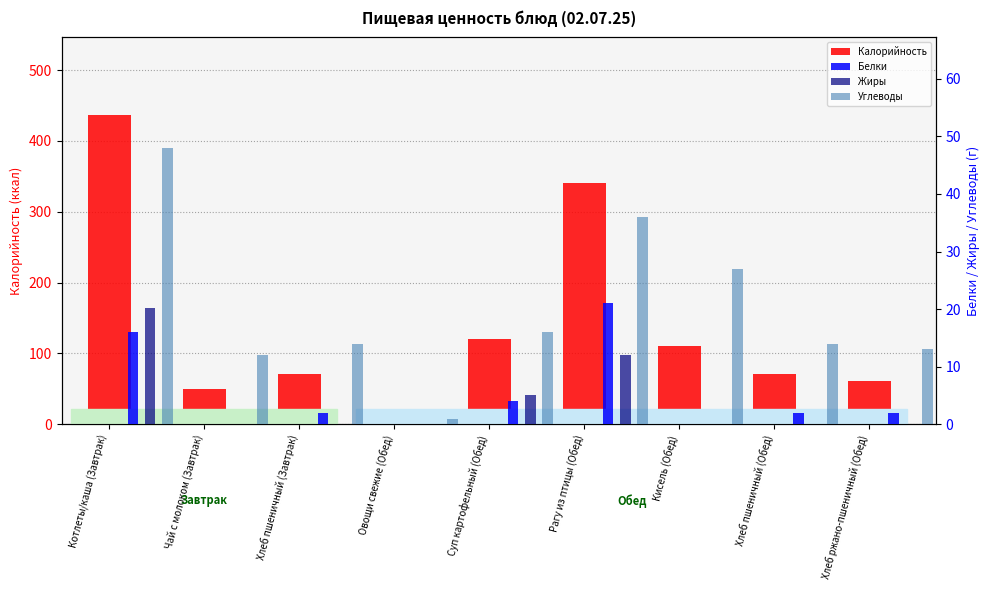

What is the sum of all Калорийность values?

1268.4